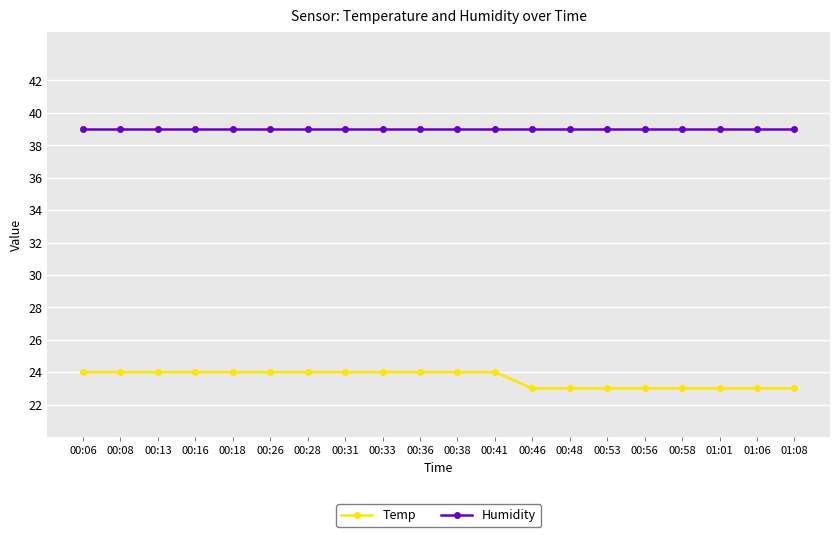

What is the minimum value shown in the chart?

23